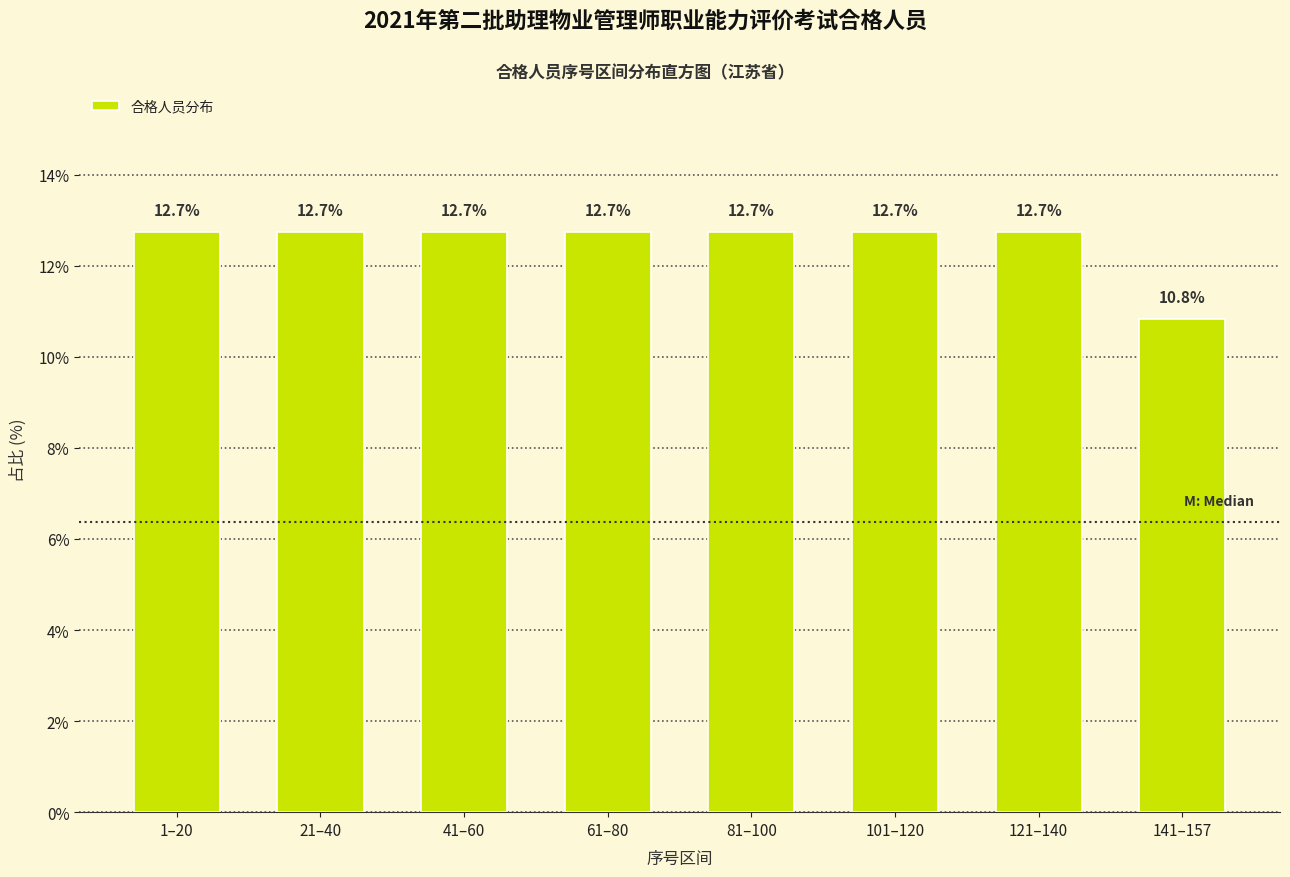

Reading left to right, transcribe all the data shown in this chart.

12.7	12.7	12.7	12.7	12.7	12.7	12.7	10.8